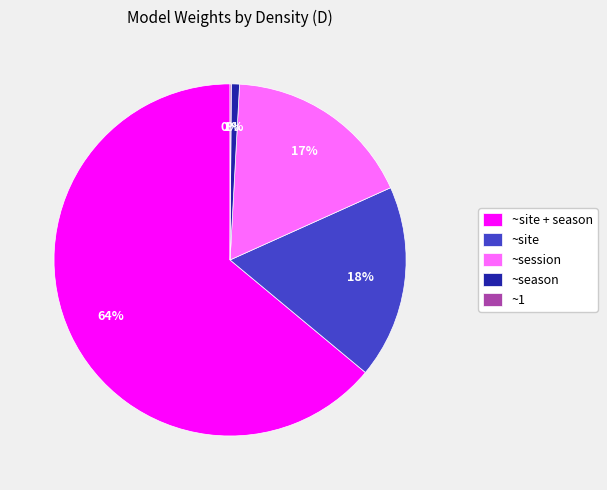

Which has a higher value, ~season or ~session?

~session